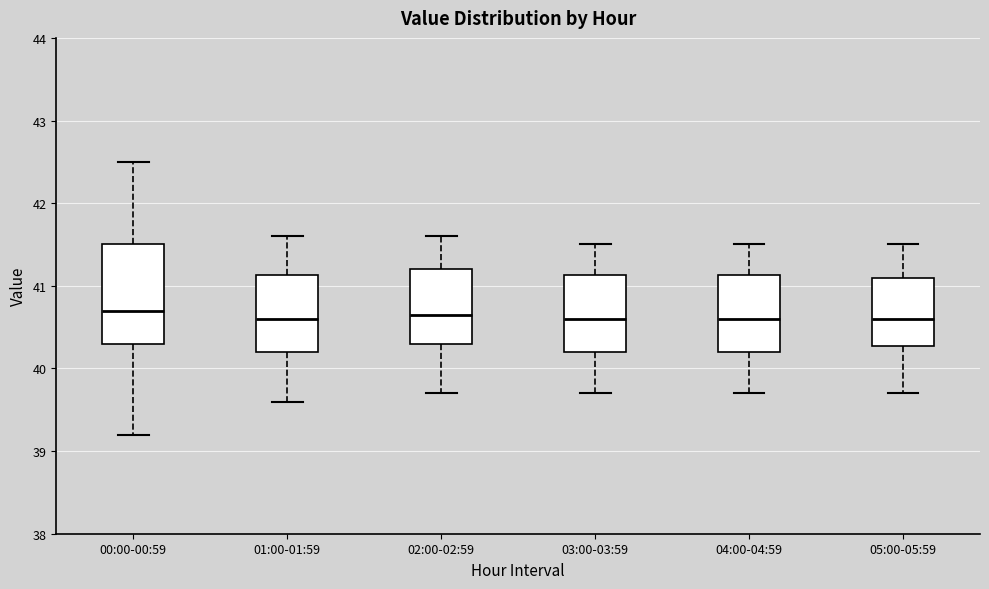

Reading left to right, read every box against the y-axis: the position of its median line, the range the box covers, and the ends of its whiskers. The values are not printed on the chart, so give them approximately, as read against the axis.

00:00-00:59: median 40.7, box 40.3 to 41.5, whiskers 39.2 to 42.5
01:00-01:59: median 40.6, box 40.2 to 41.1, whiskers 39.6 to 41.6
02:00-02:59: median 40.7, box 40.3 to 41.2, whiskers 39.7 to 41.6
03:00-03:59: median 40.6, box 40.2 to 41.1, whiskers 39.7 to 41.5
04:00-04:59: median 40.6, box 40.2 to 41.1, whiskers 39.7 to 41.5
05:00-05:59: median 40.6, box 40.3 to 41.1, whiskers 39.7 to 41.5